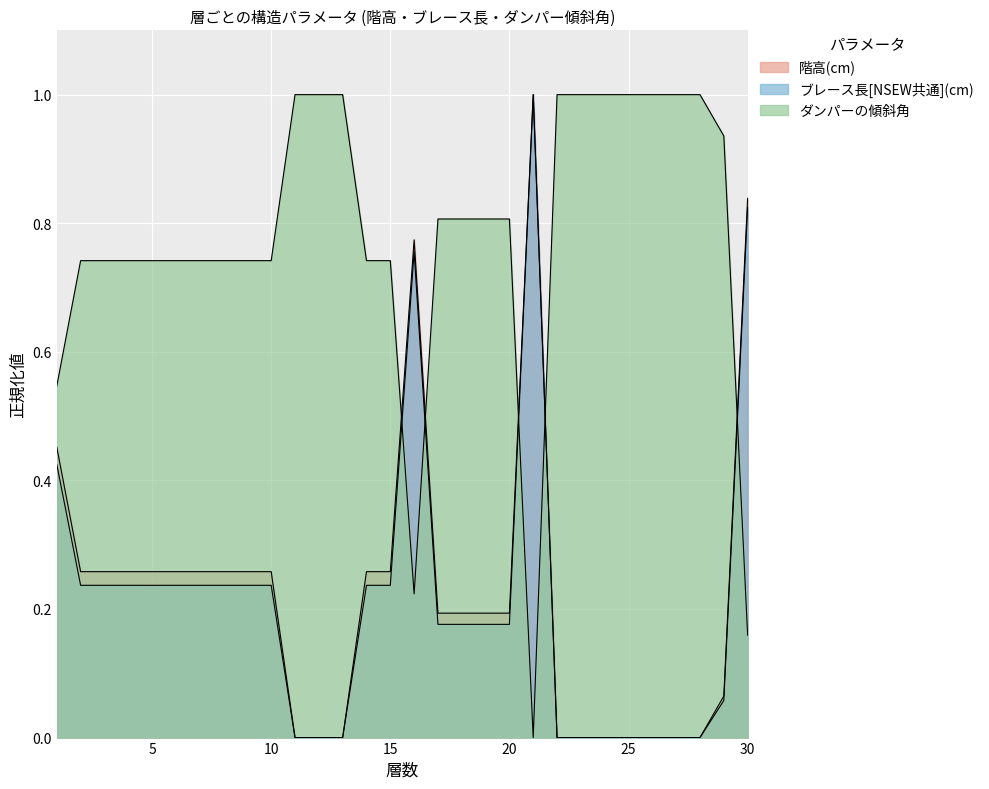

How many values in 階高(cm) are above zero?

20